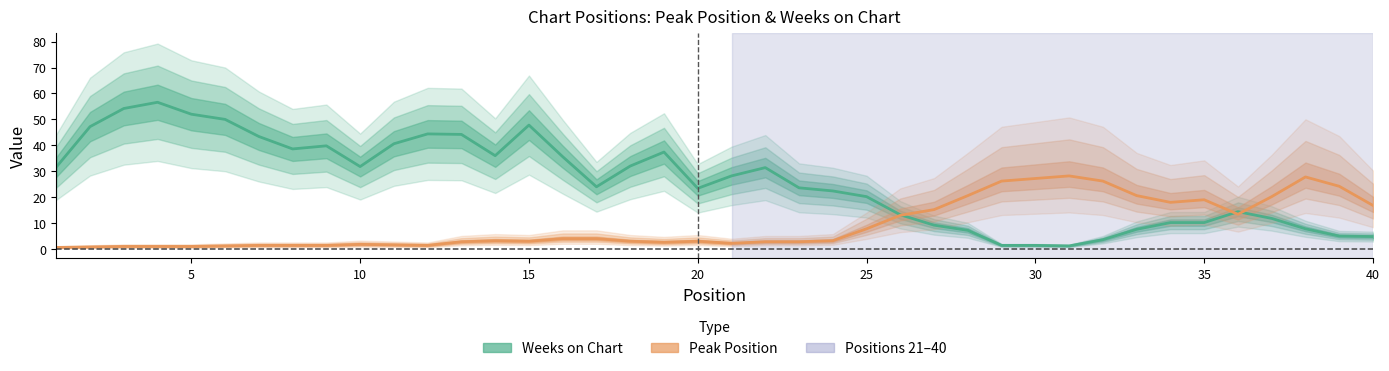

How many intersections are there between Weeks on Chart and Peak Position?

3